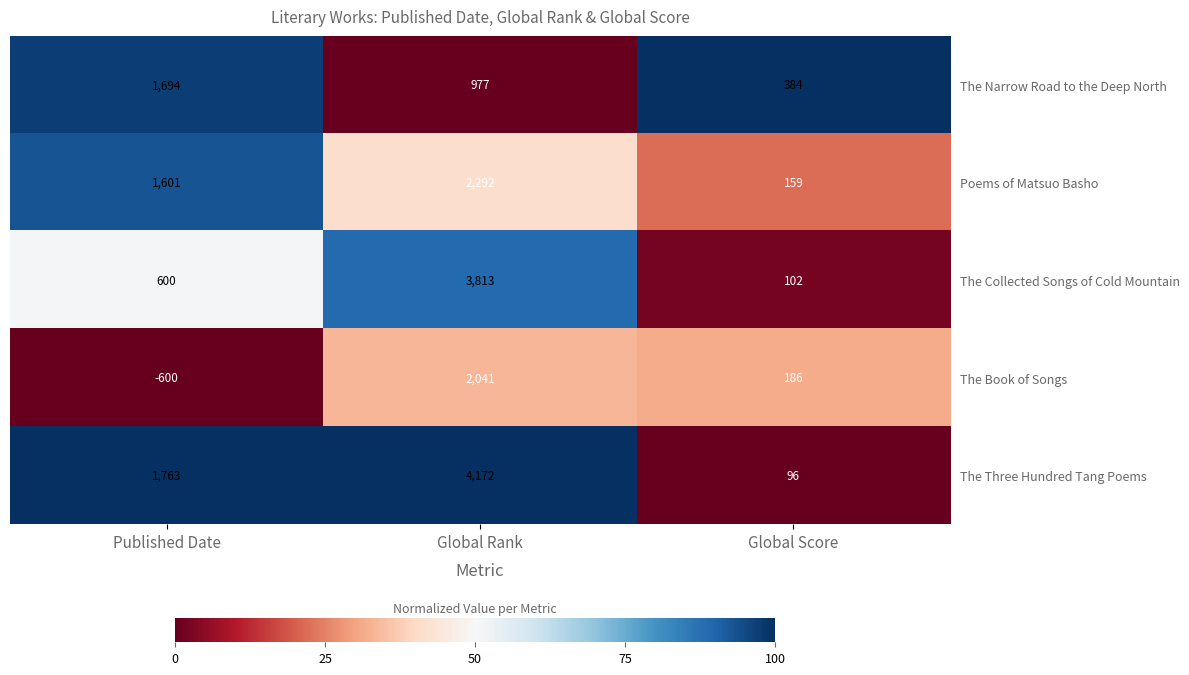

Reading left to right, list all the values displayed in this chart.

The Narrow Road to the Deep North: Published Date=1694	Global Rank=977	Global Score=384
Poems of Matsuo Basho: Published Date=1601	Global Rank=2292	Global Score=159
The Collected Songs of Cold Mountain: Published Date=600	Global Rank=3813	Global Score=102
The Book of Songs: Published Date=-600	Global Rank=2041	Global Score=186
The Three Hundred Tang Poems: Published Date=1763	Global Rank=4172	Global Score=96